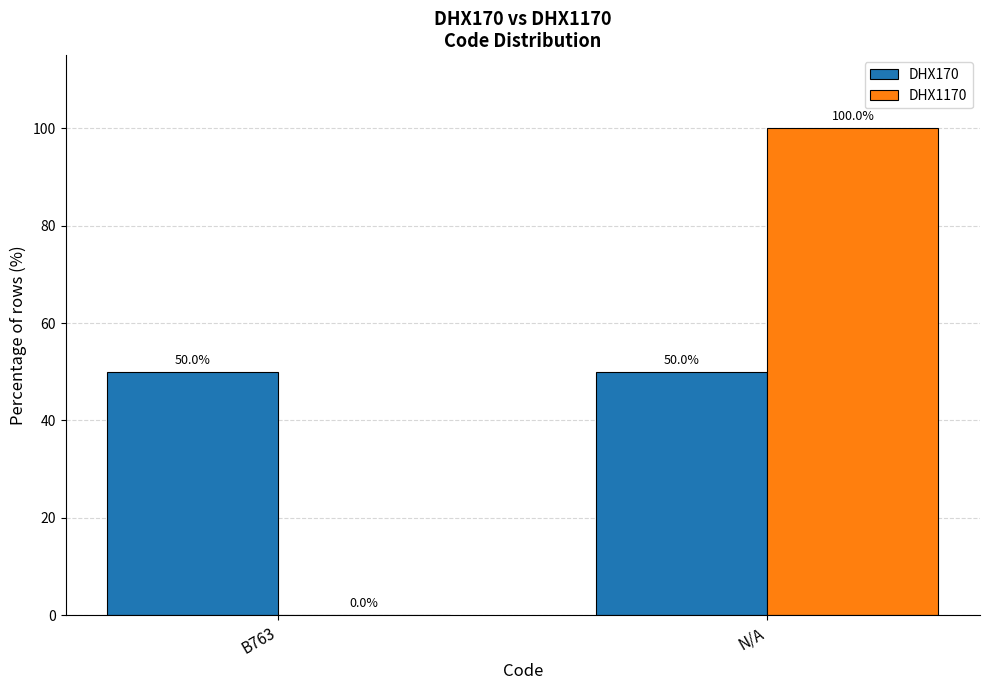

What is the total value across all series at B763?

50